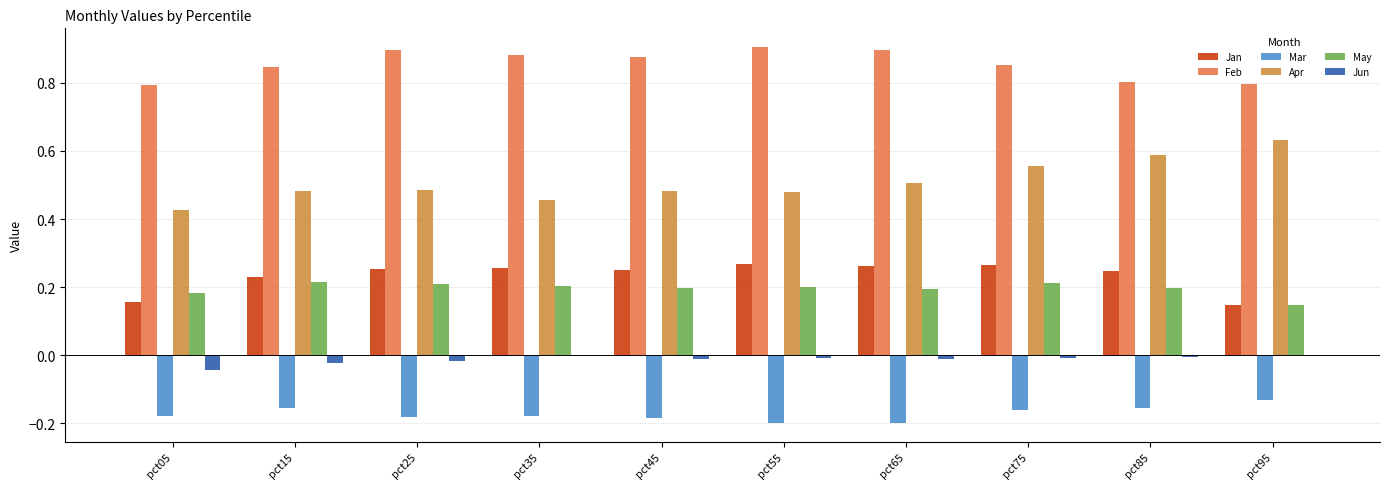

Are the bars grouped side by side (vs. stacked)?

Yes